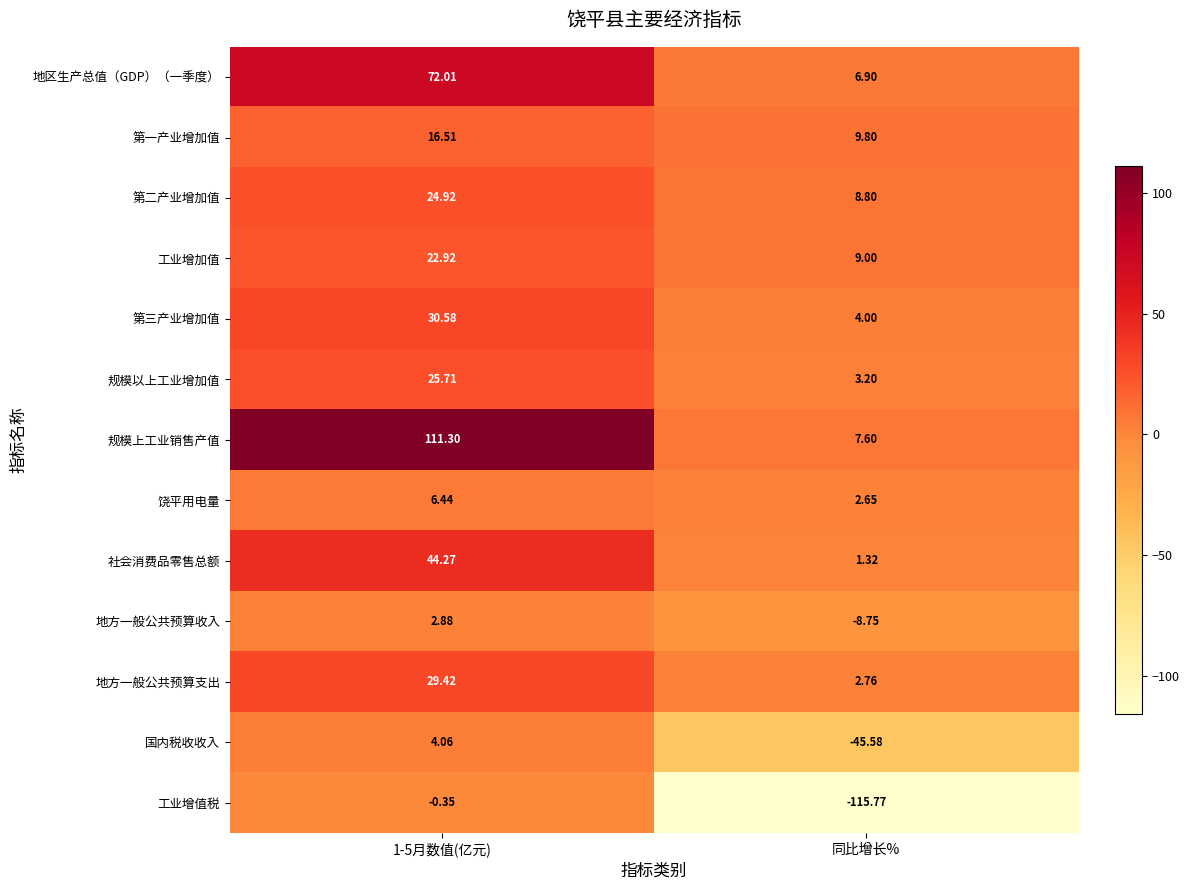

At which category is the sum across all series the highest?

1-5月数值(亿元)